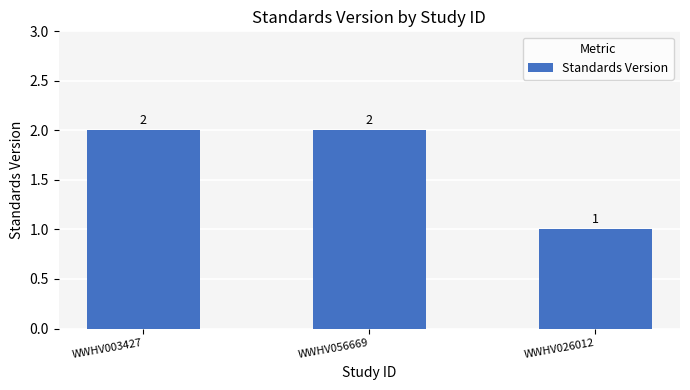

What is the label of the 1st bar from the right?

WWHV026012